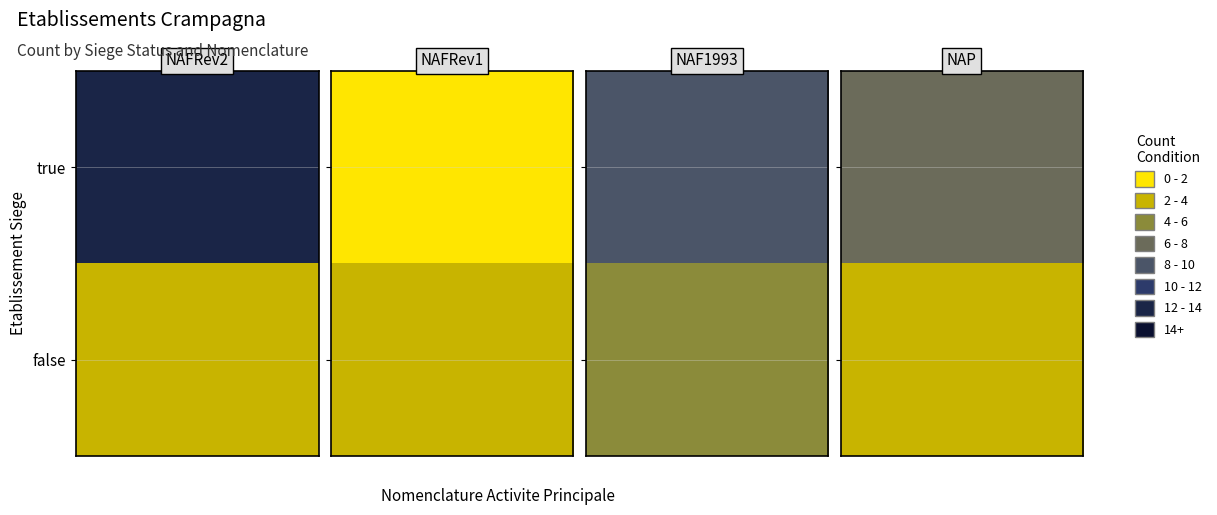

Is it true that false equals 0 at NAFRev2_A?

False